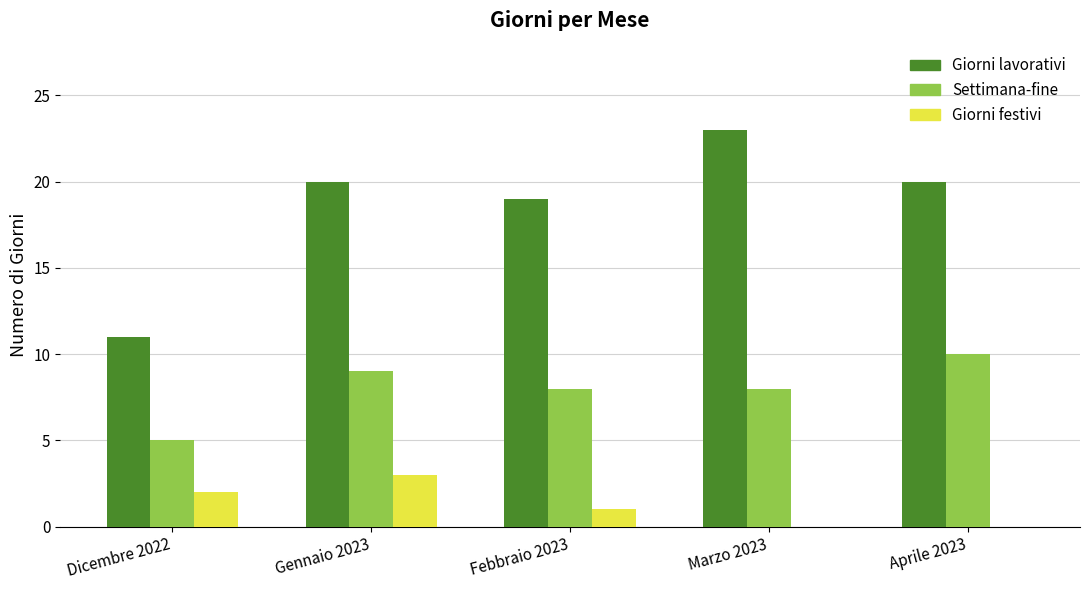

Reading left to right, what are all the values shown in this chart?

Giorni lavorativi: Dicembre 2022=11	Gennaio 2023=20	Febbraio 2023=19	Marzo 2023=23	Aprile 2023=20
Settimana-fine: Dicembre 2022=5	Gennaio 2023=9	Febbraio 2023=8	Marzo 2023=8	Aprile 2023=10
Giorni festivi: Dicembre 2022=2	Gennaio 2023=3	Febbraio 2023=1	Marzo 2023=0	Aprile 2023=0